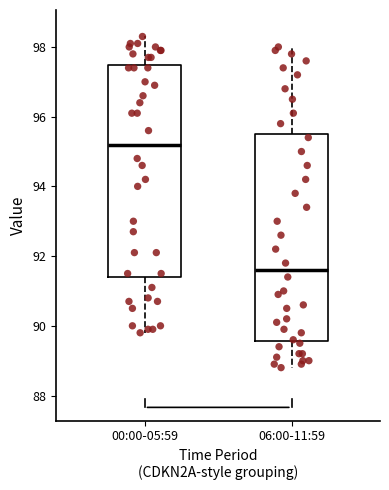

Which box has the highest median line?

00:00-05:59